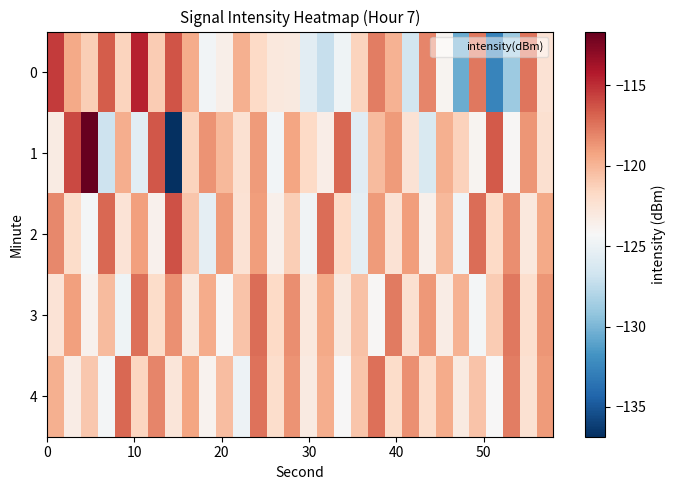

List the series in order of their peak value, lowest first.

3, 4, 2, 0, 1